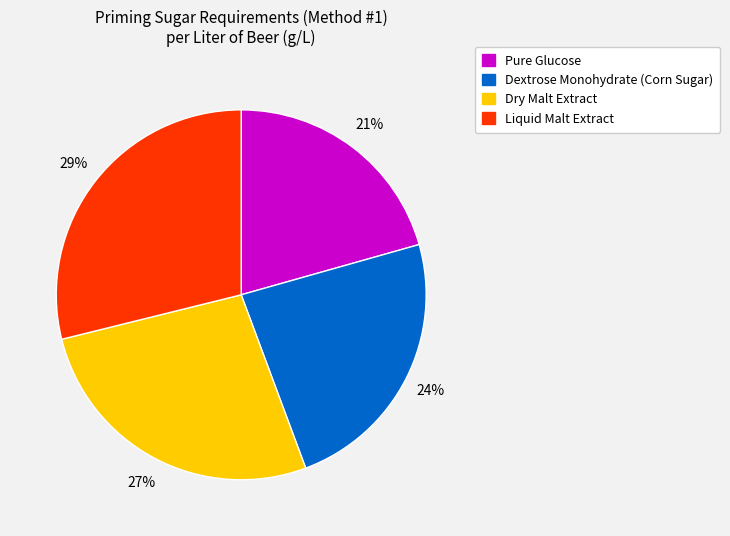

Do Dextrose Monohydrate (Corn Sugar) and Liquid Malt Extract together represent more than half of the pie?

Yes